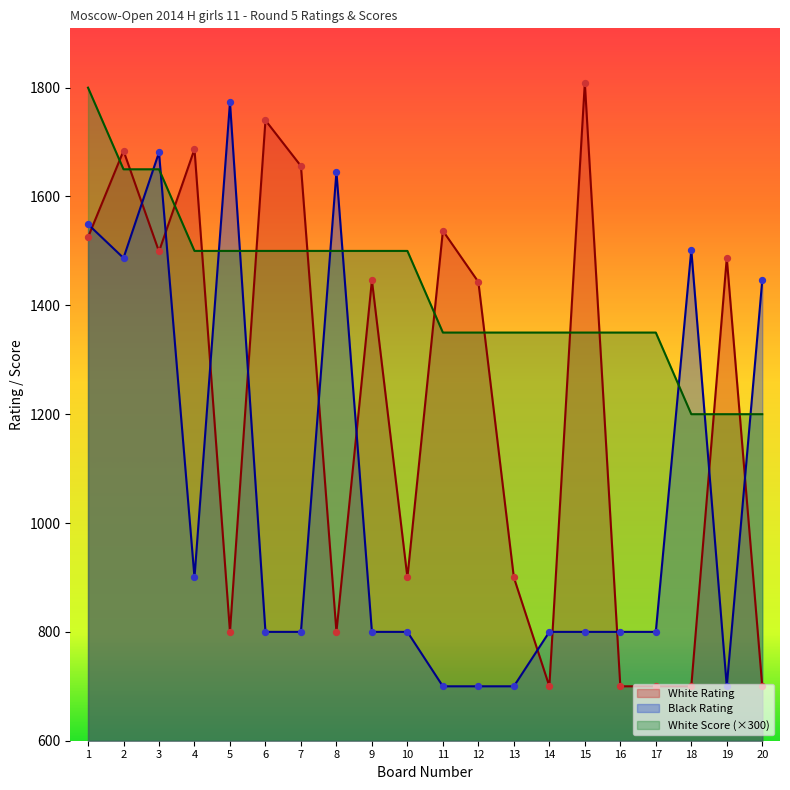

Which series has the widest spread of Y values?

White Rating